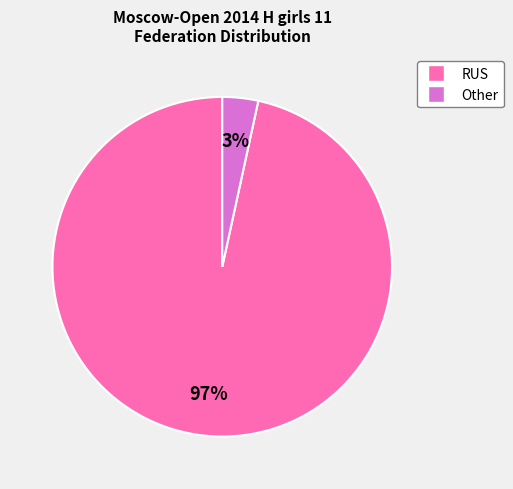

Do RUS and Other together represent more than half of the pie?

Yes